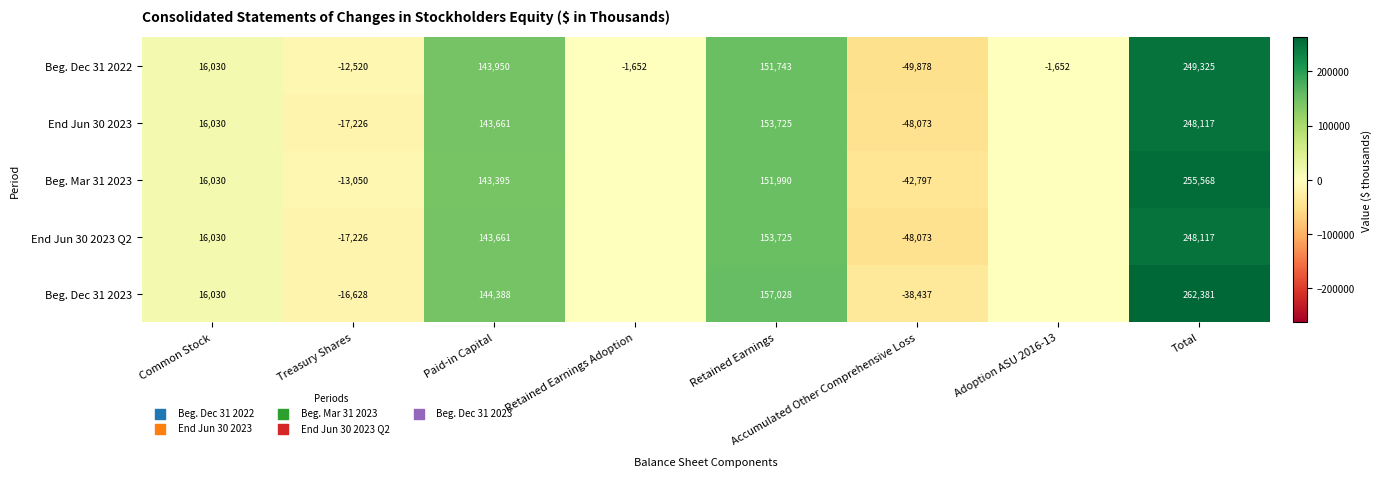

Which category has the lowest value across all series?

Accumulated Other Comprehensive Loss